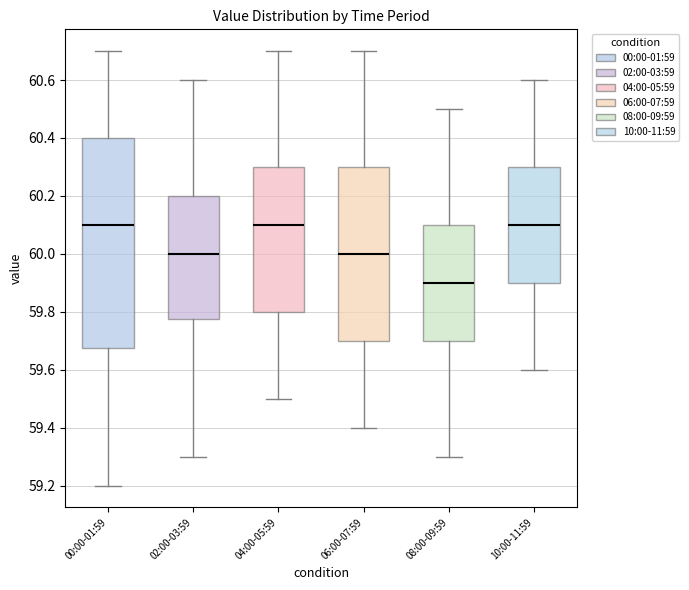

Where does the lower whisker of the box for 10:00-11:59 end on the y-axis? The values are not printed on the chart, so give them approximately, as read against the axis.

59.60